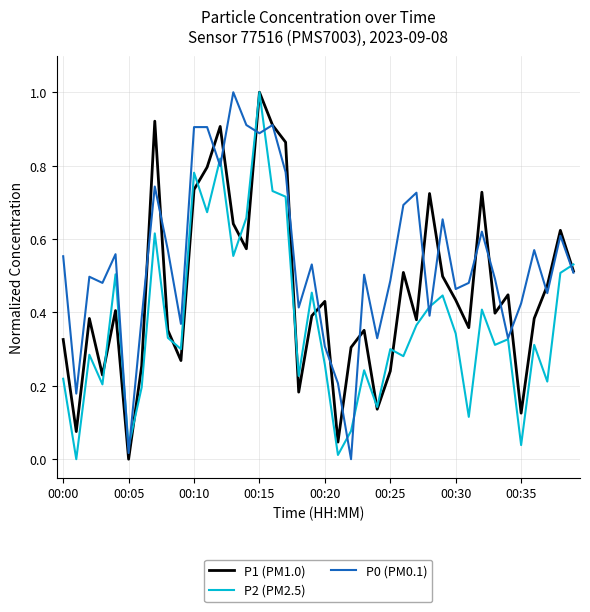

What is the highest value of the P1 (PM1.0) series?

1.0